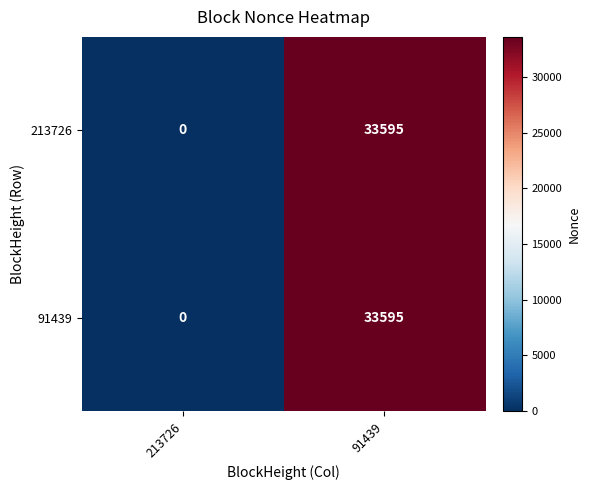

At how many categories does at least one series exceed 23190?

1